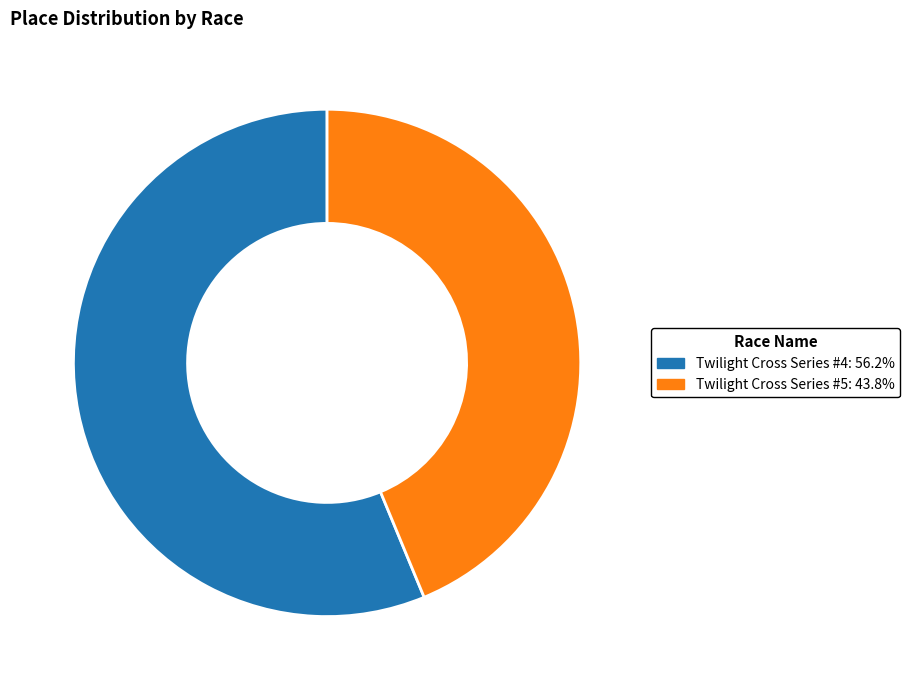

Which has a higher value, Twilight Cross Series #4 or Twilight Cross Series #5?

Twilight Cross Series #4